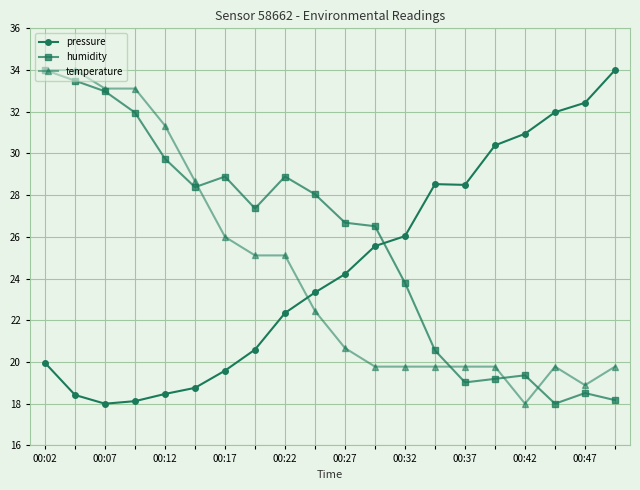

Does the chart display data point markers on the line(s)?

Yes